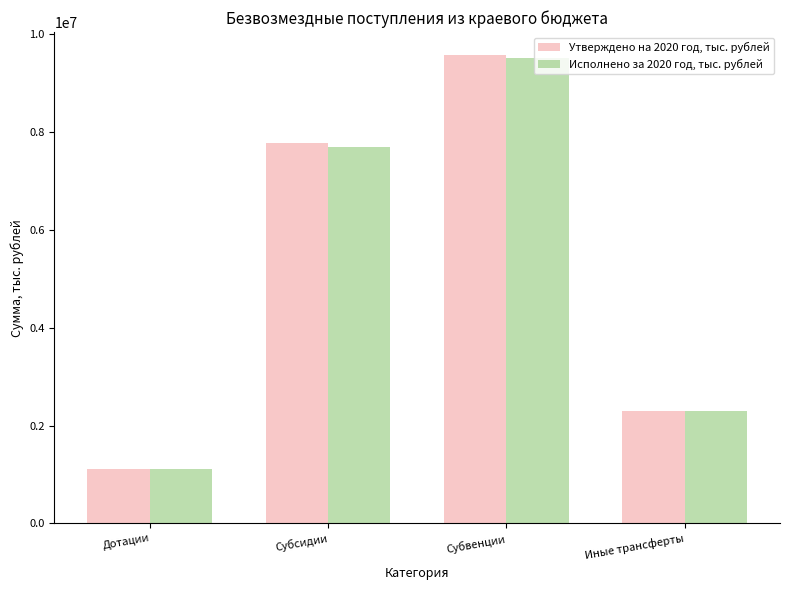

List the labels in order of Исполнено за 2020 год, тыс. рублей value, largest first.

Субвенции, Субсидии, Иные трансферты, Дотации